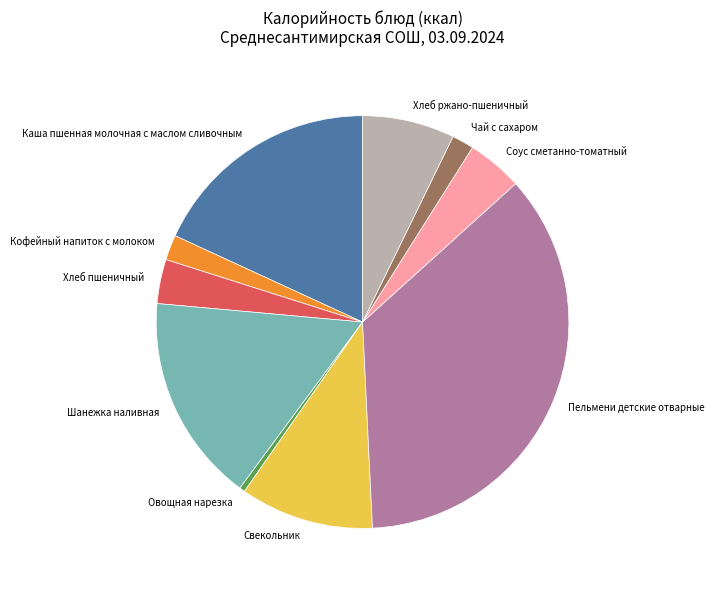

How many slices are in this pie chart?

10